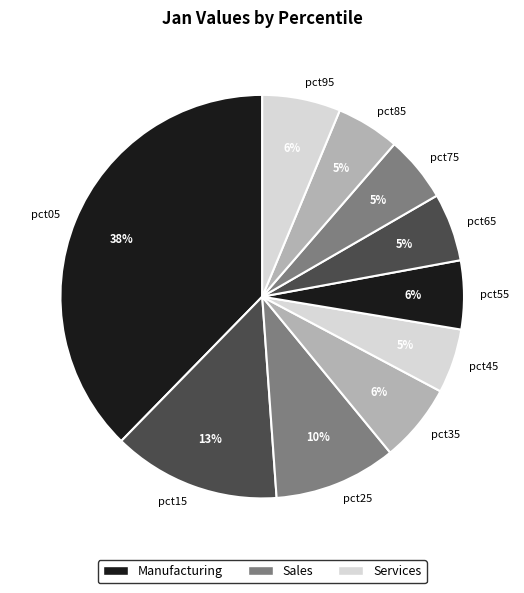

To the nearest percent, what portion does pct75 represent?

5%